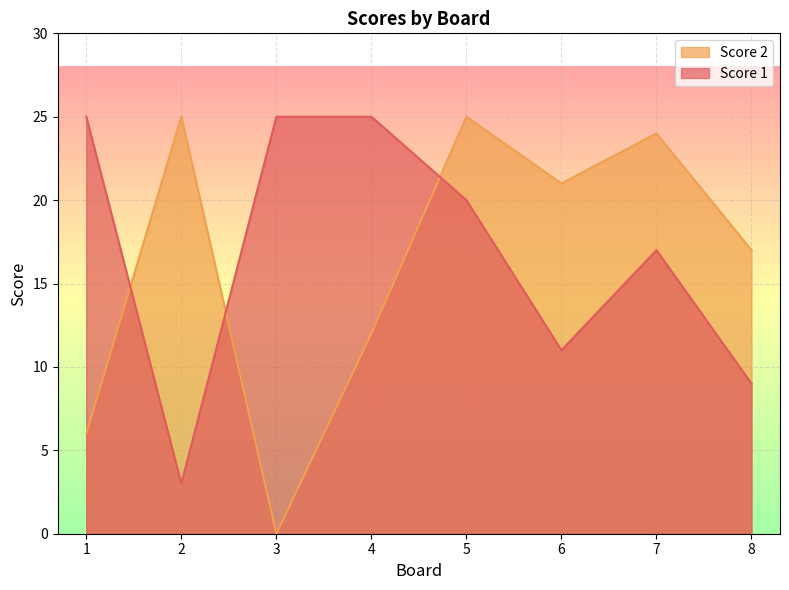

Which series has the largest total across all categories?

Score 1